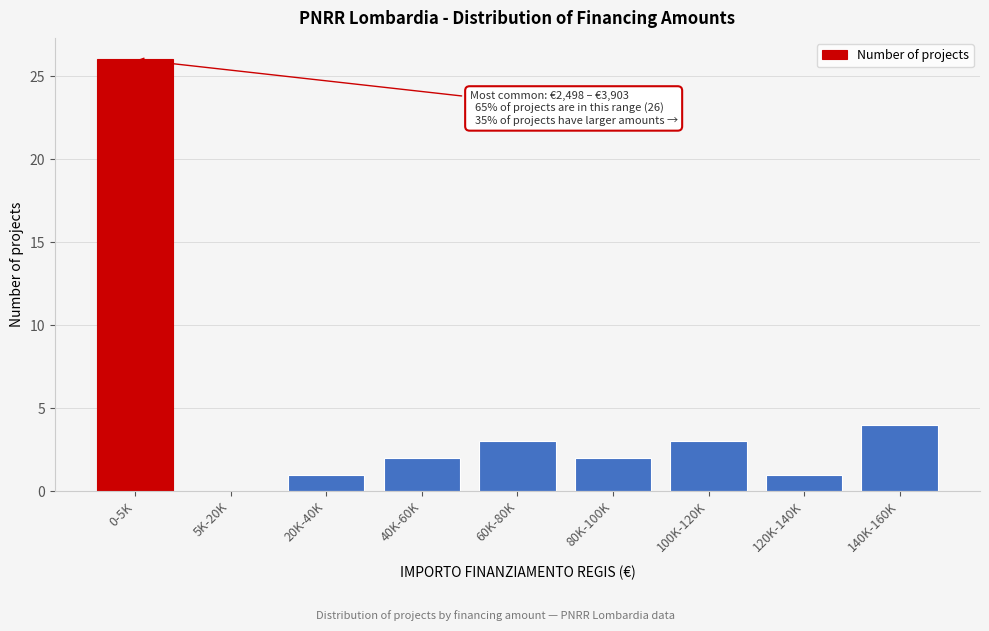

Reading right to left, transcribe all the data shown in this chart.

140K-160K=4	120K-140K=1	100K-120K=3	80K-100K=2	60K-80K=3	40K-60K=2	20K-40K=1	5K-20K=0	0-5K=26